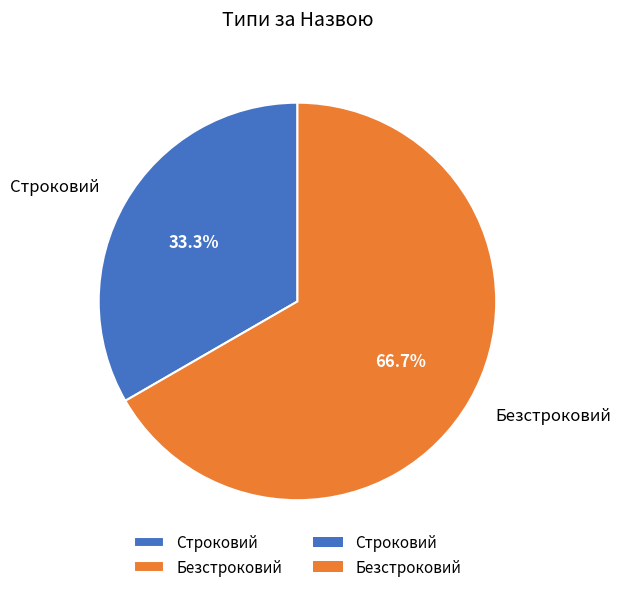

Does Строковий represent more than half of the total?

No